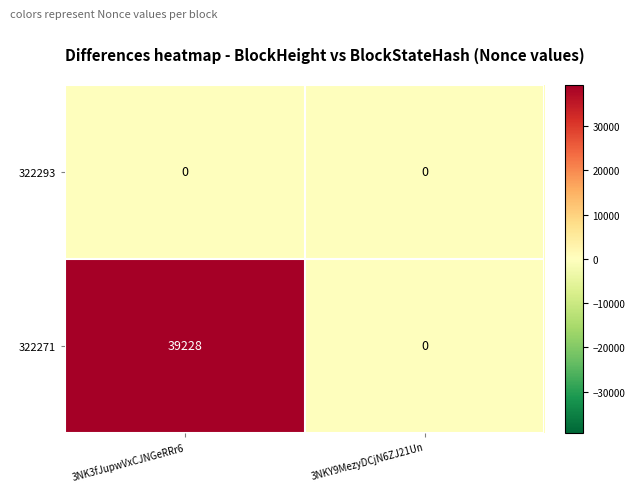

True or false: 322293 has a value of 0 at 3NK3fJupwVxCJNGeRRr6.

True